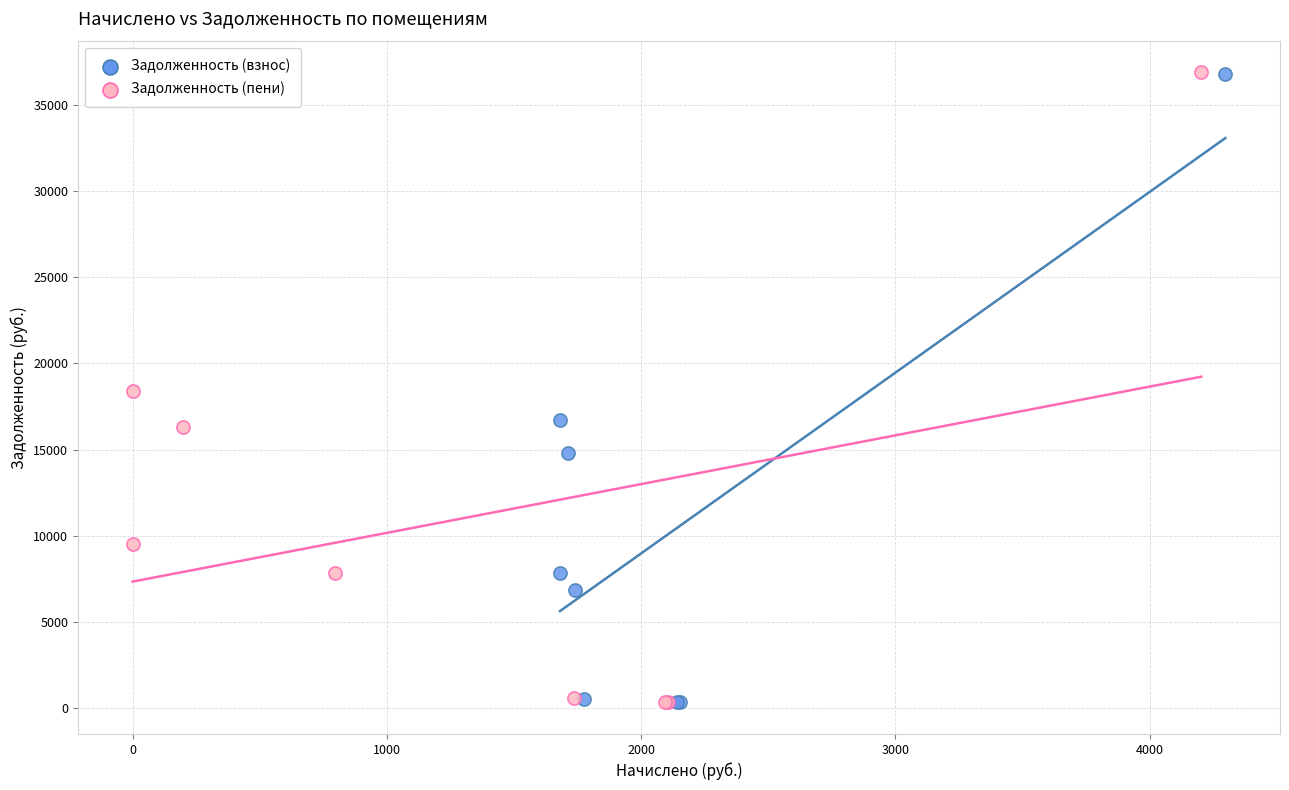

Which series has the largest Y range (max minus min)?

Задолженность (пени)